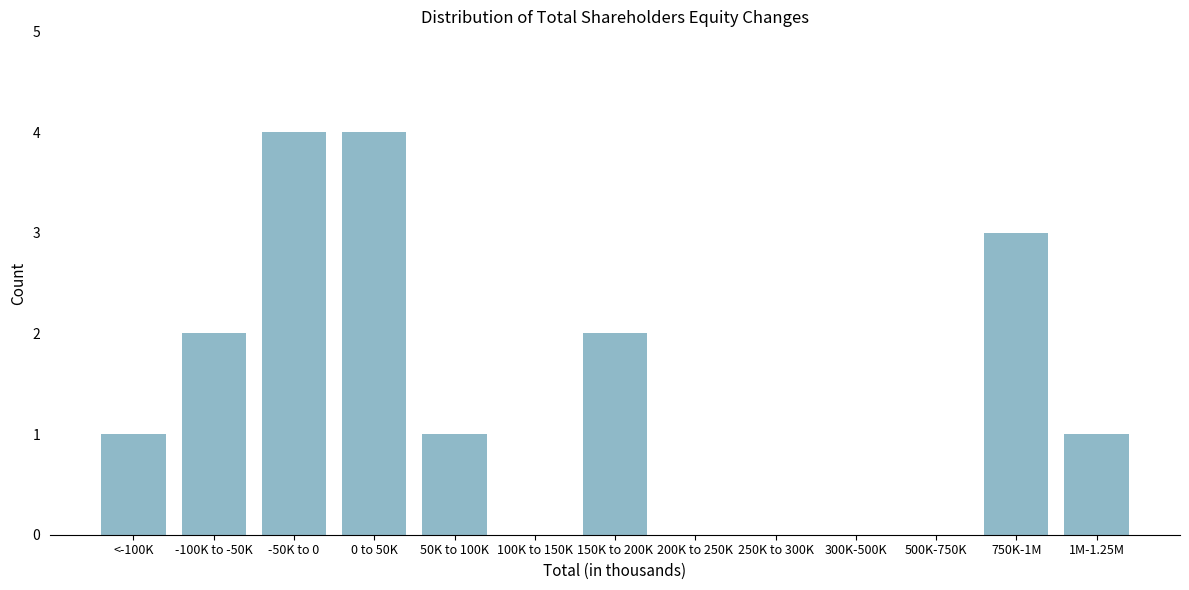

Reading left to right, list all the values displayed in this chart.

<-100K=1	-100K to -50K=2	-50K to 0=4	0 to 50K=4	50K to 100K=1	100K to 150K=0	150K to 200K=2	200K to 250K=0	250K to 300K=0	300K-500K=0	500K-750K=0	750K-1M=3	1M-1.25M=1